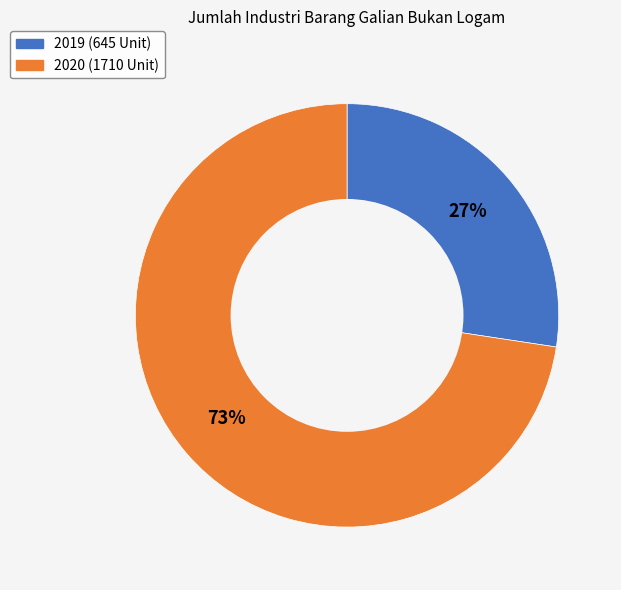

True or false: 2020 accounts for 79% of the total.

False